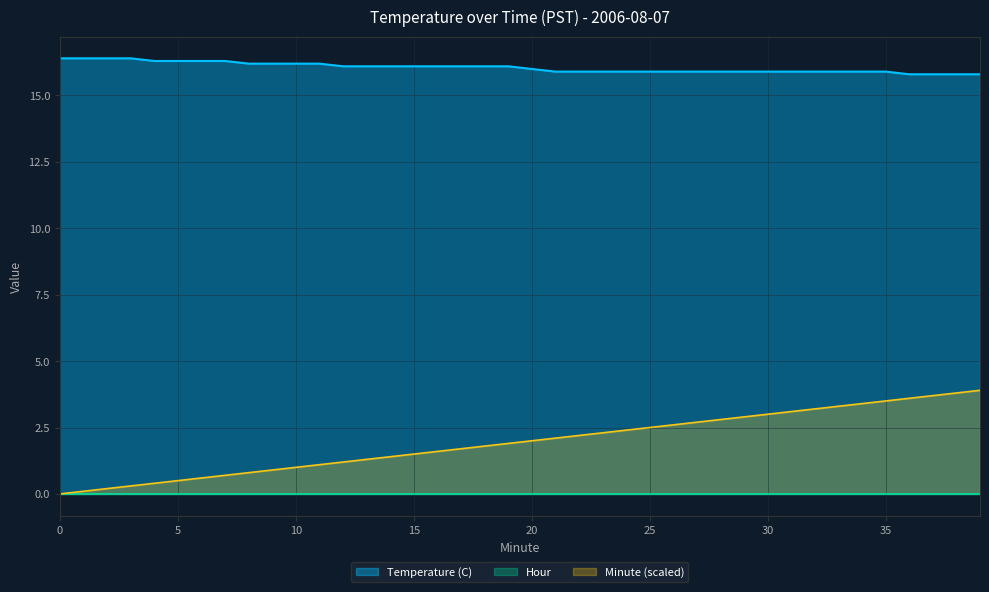

True or false: Temperature (C) has more than 0 points higher than both neighbors.

False